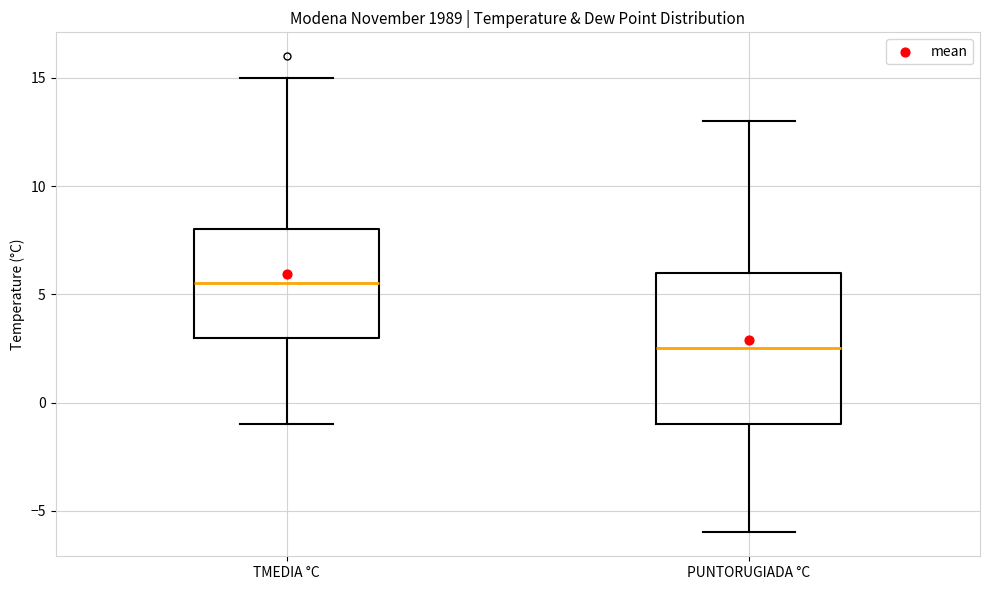

Comparing the boxes themselves (not the whiskers), which one is the tallest?

PUNTORUGIADA °C